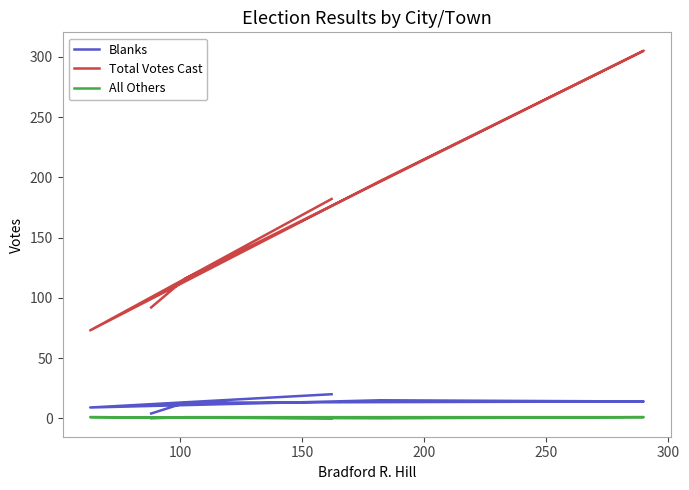

At how many categories does at least one series exceed 296?

1